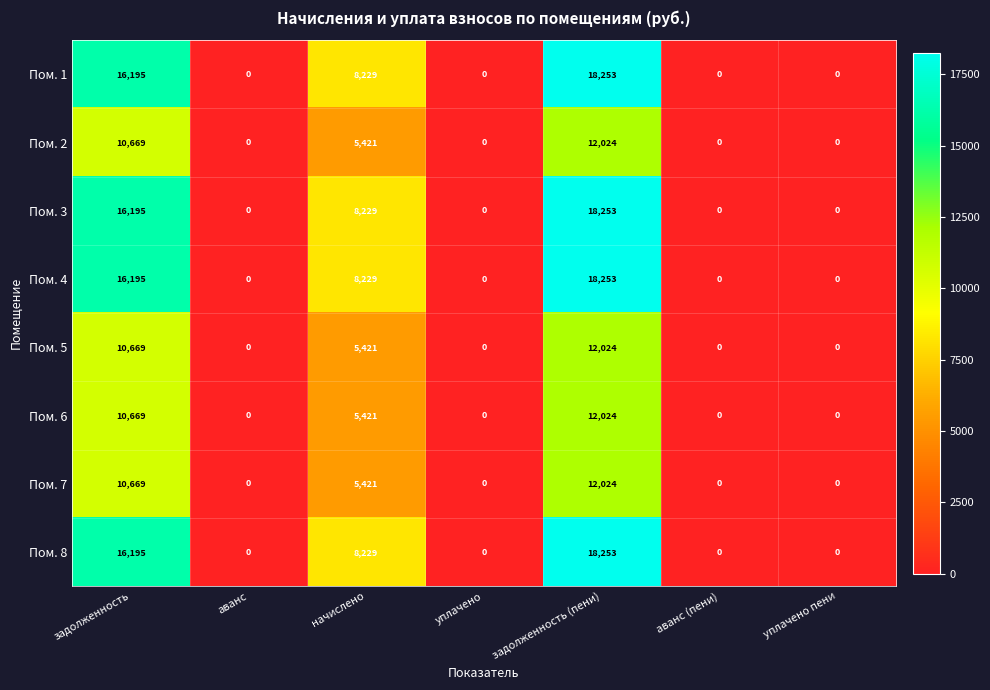

What is the sum of all Пом. 3 values?

42677